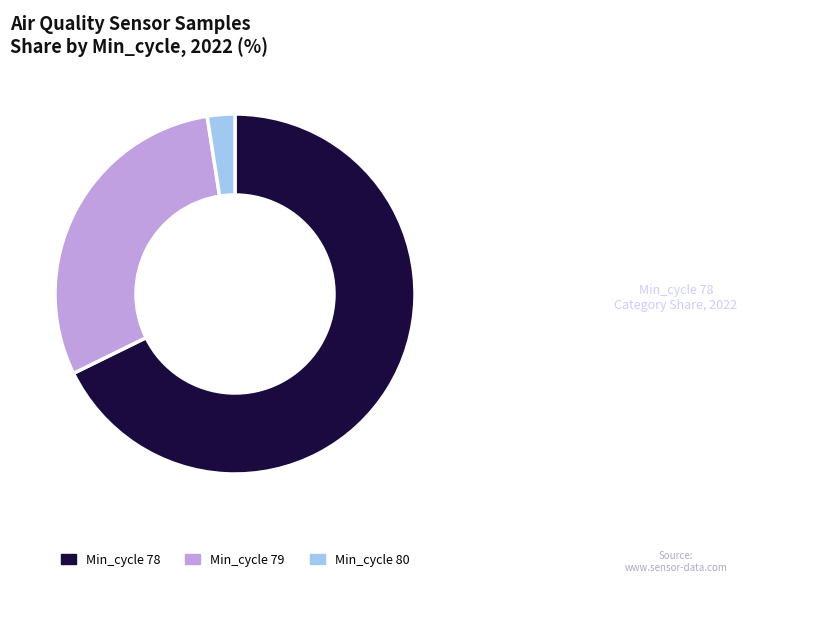

Between Min_cycle 78 and Min_cycle 79, which is larger?

Min_cycle 78